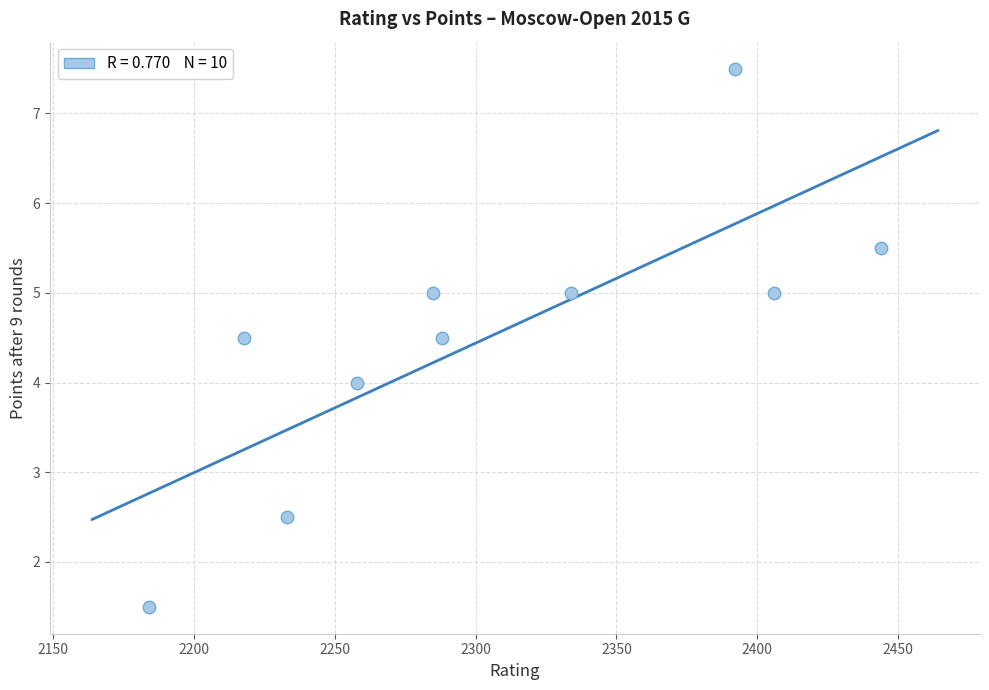

What is the range of X values (max minus min)?

260.0